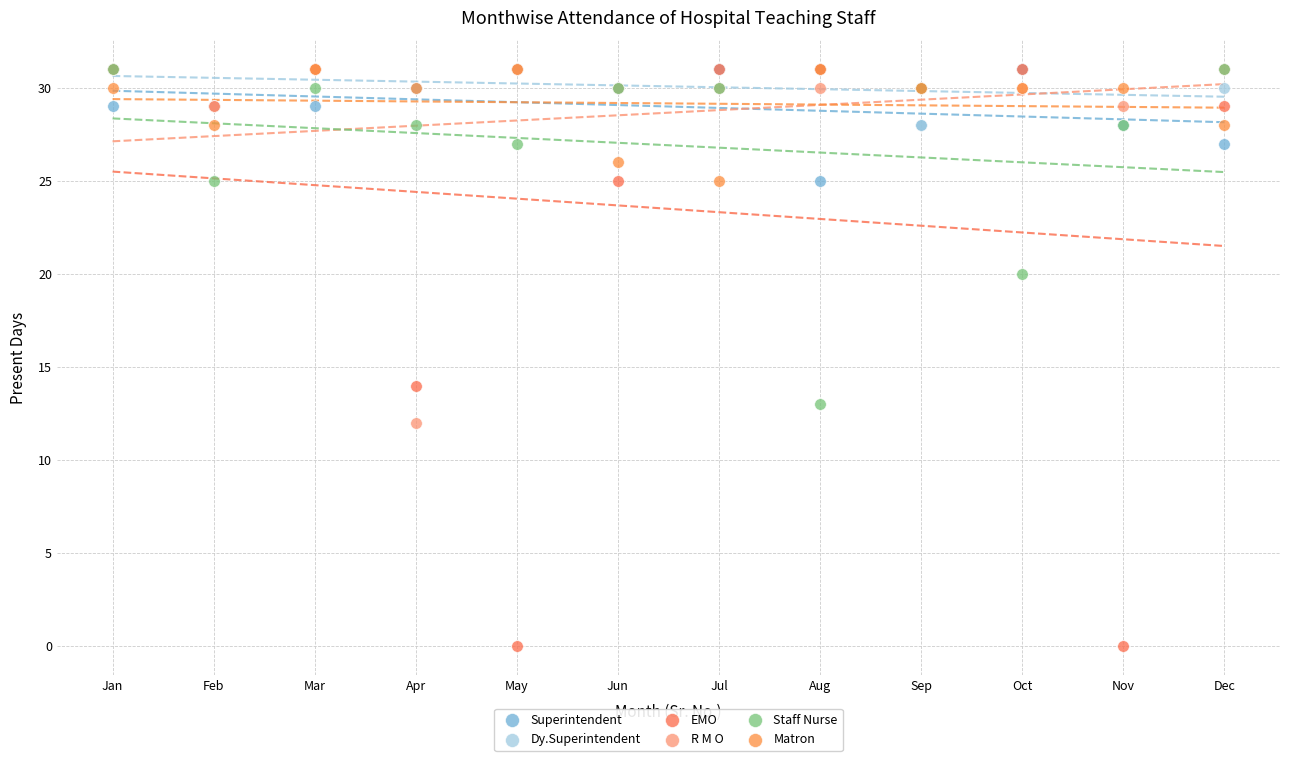

Across all series, what Y value is closest to 15?

14